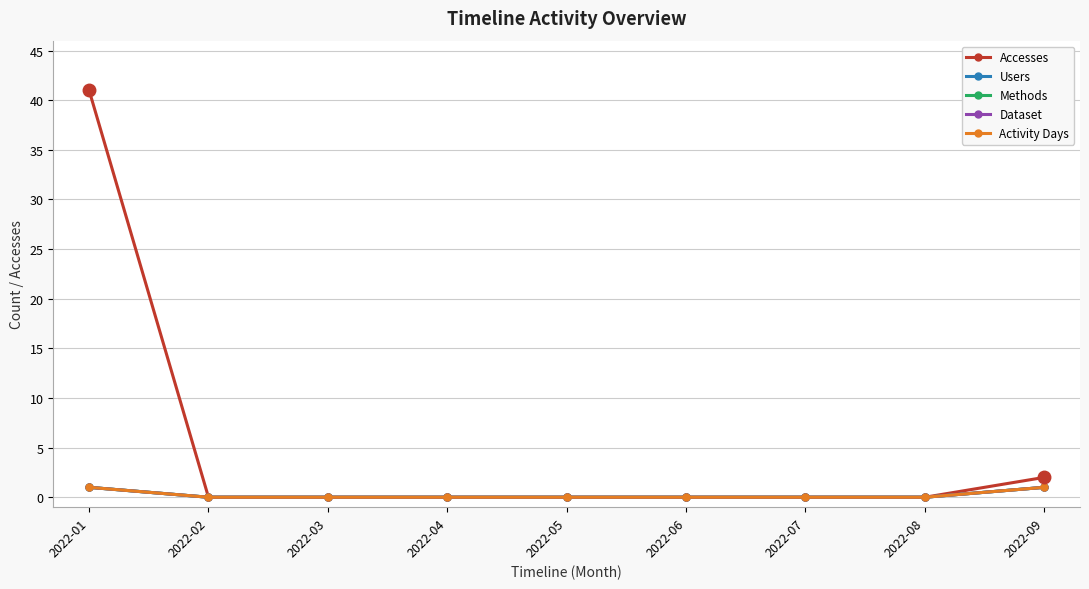

Reading left to right, what are all the values shown in this chart?

Accesses: 2022-01=41	2022-02=0	2022-03=0	2022-04=0	2022-05=0	2022-06=0	2022-07=0	2022-08=0	2022-09=2
Users: 2022-01=1	2022-02=0	2022-03=0	2022-04=0	2022-05=0	2022-06=0	2022-07=0	2022-08=0	2022-09=1
Methods: 2022-01=1	2022-02=0	2022-03=0	2022-04=0	2022-05=0	2022-06=0	2022-07=0	2022-08=0	2022-09=1
Dataset: 2022-01=1	2022-02=0	2022-03=0	2022-04=0	2022-05=0	2022-06=0	2022-07=0	2022-08=0	2022-09=1
Activity Days: 2022-01=1	2022-02=0	2022-03=0	2022-04=0	2022-05=0	2022-06=0	2022-07=0	2022-08=0	2022-09=1